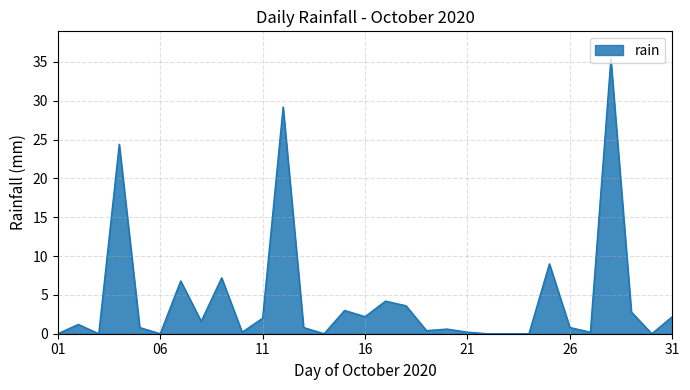

What is the greatest value displayed?

35.4